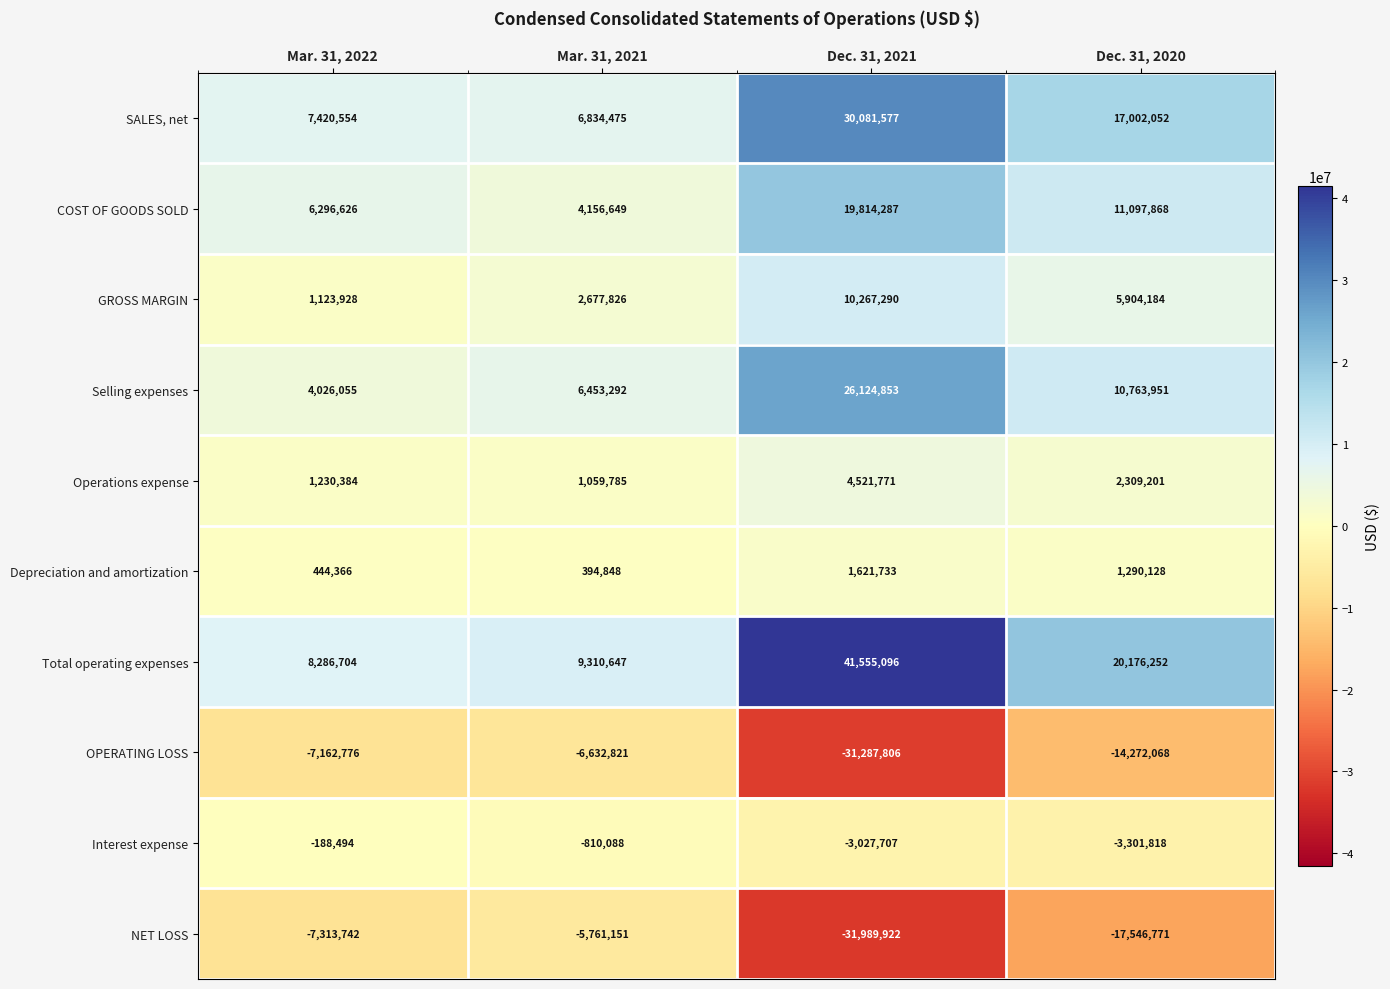

How many data points does each series have?

4